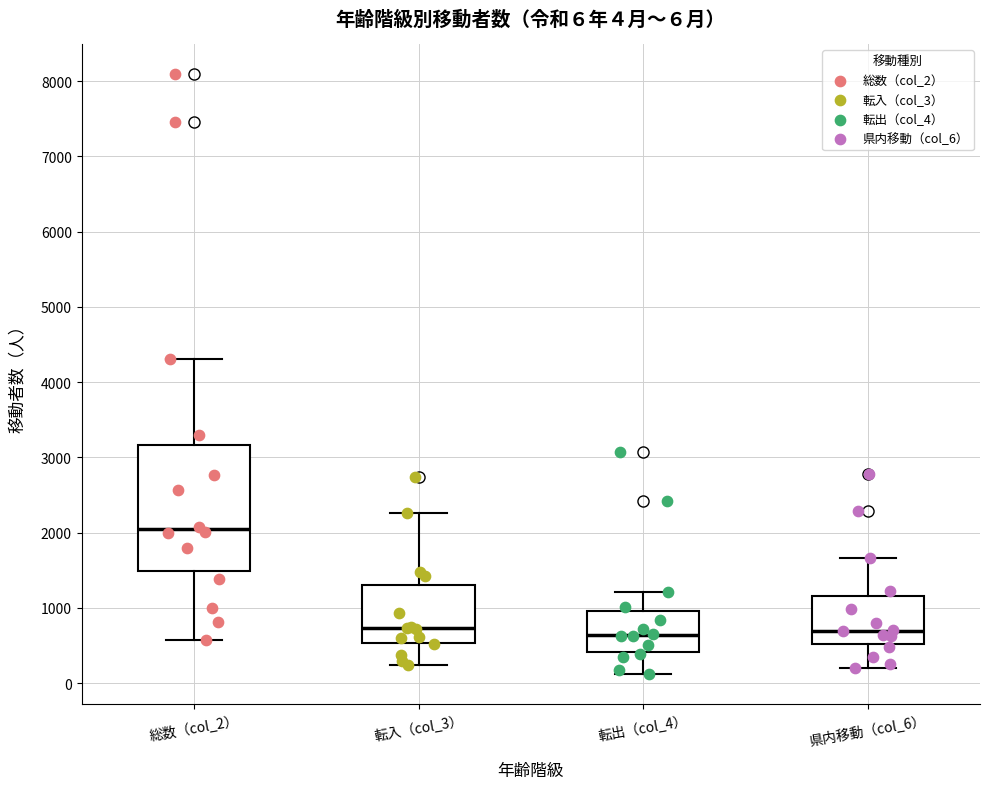

Which box has the highest median line?

総数（col_2）